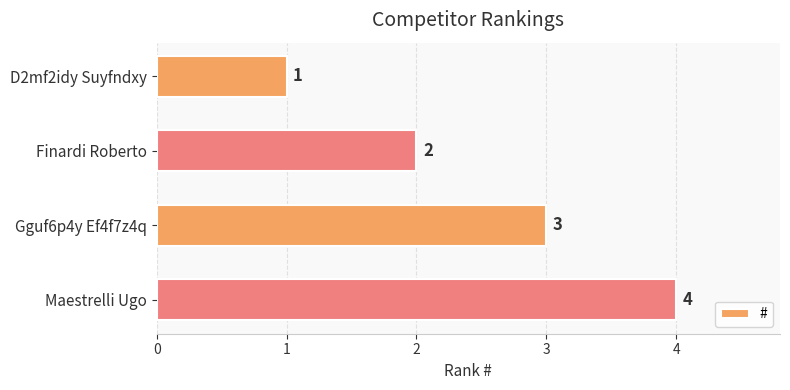

Count the values in the range 2 to 4.

3